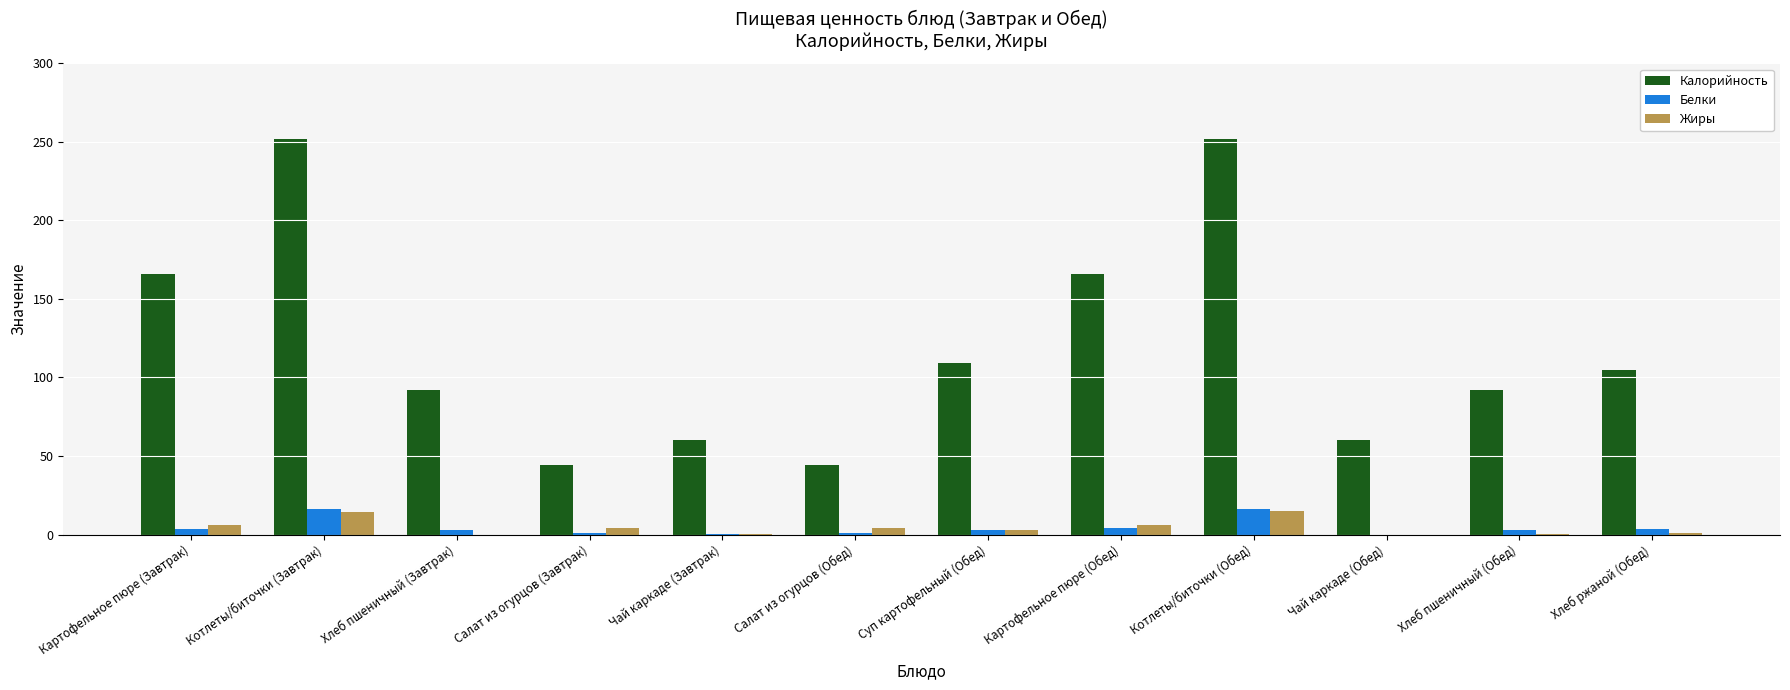

What is the sum of all Белки values?

54.2